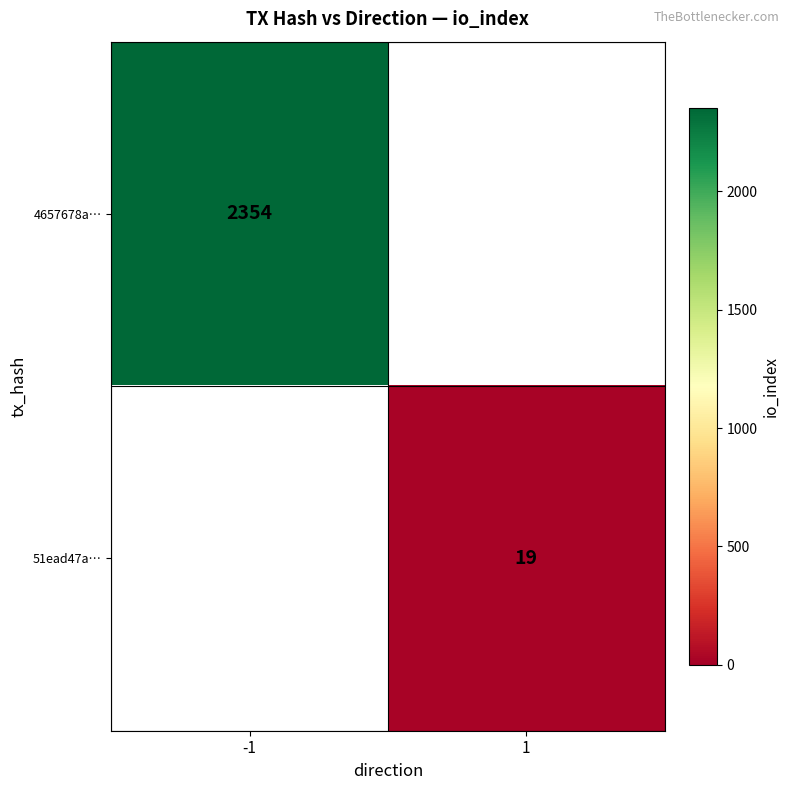

Which label corresponds to the largest value in the chart?

-1